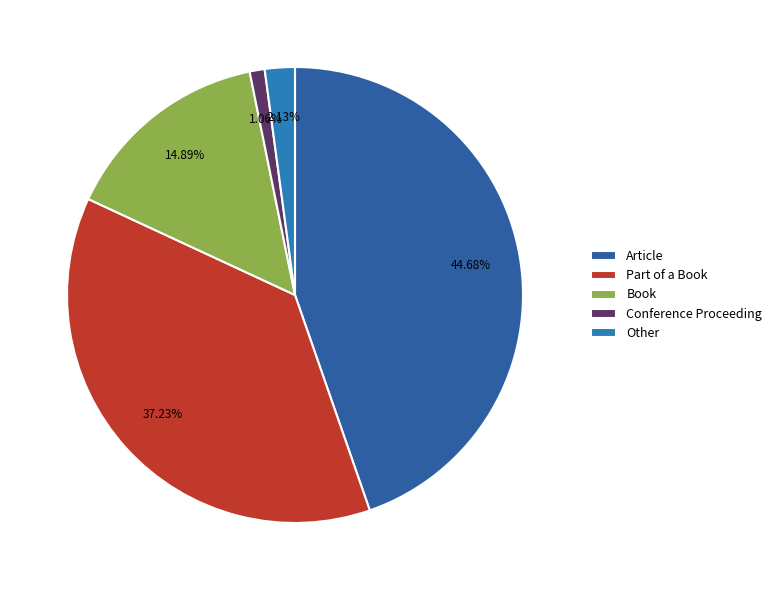

What is the ratio of the value at Article to the value at Book?

3.0